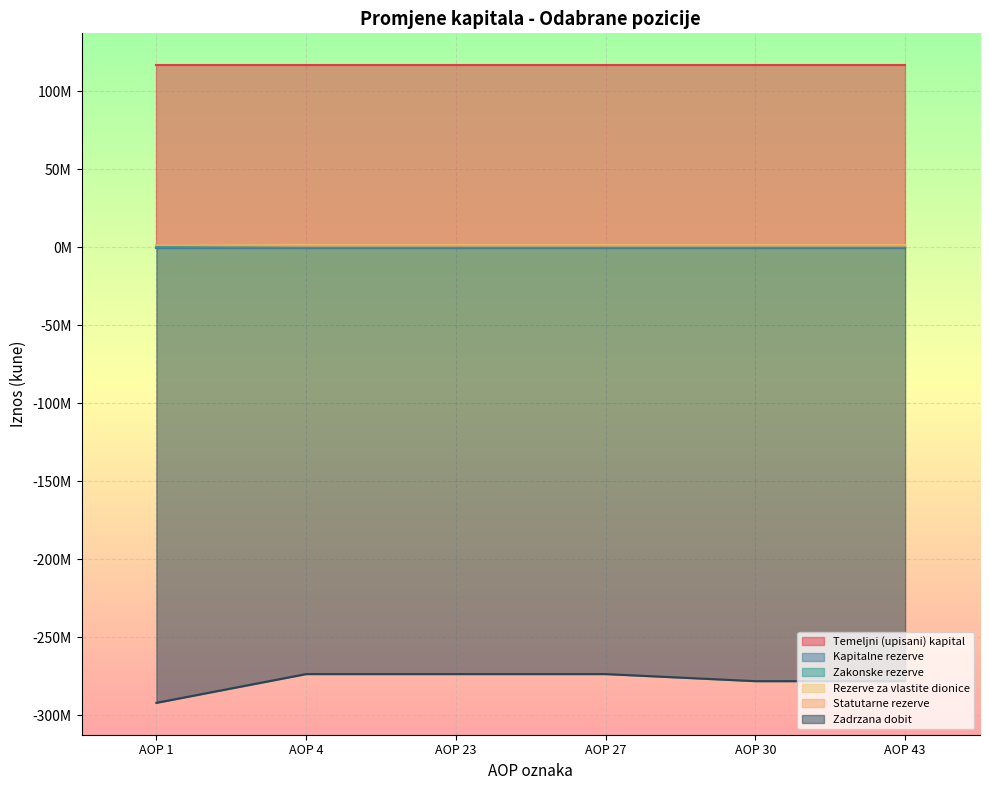

True or false: Temeljni (upisani) kapital and Zadrzana dobit cross at least once.

False